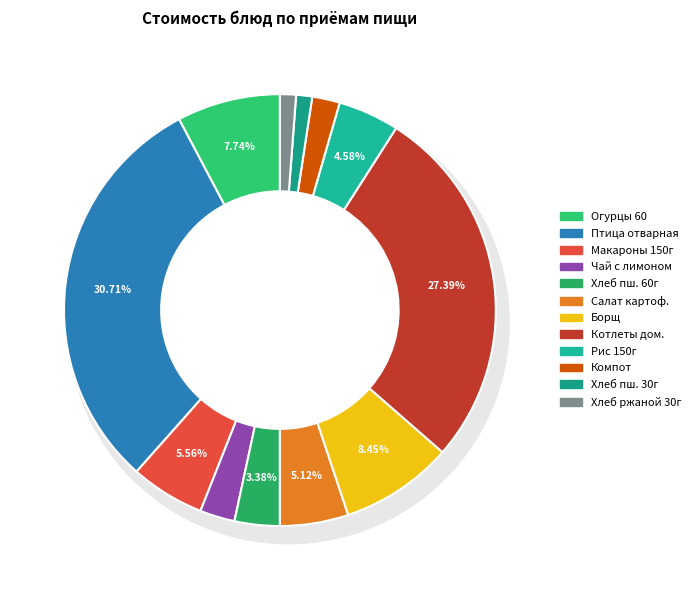

What is the ratio of the value at РИС ПРИПУЩЕННЫЙ(150) to the value at ХЛЕБ ПШЕНИЧНЫЙ ЙОДИРОВАННЫЙ 30Г?

3.8